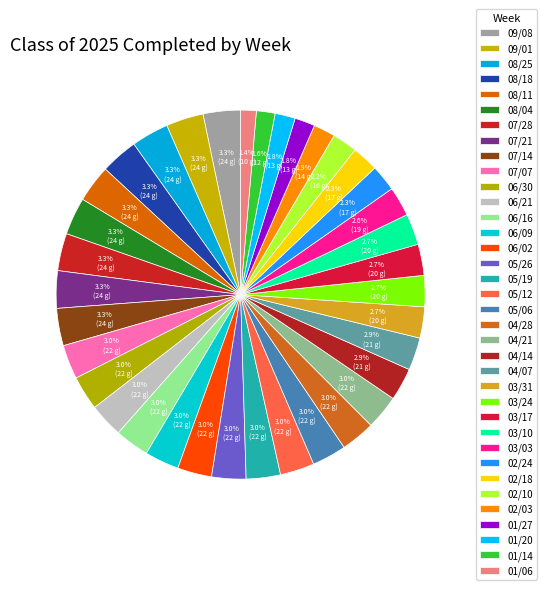

What is the smallest slice in the pie chart?

01/06